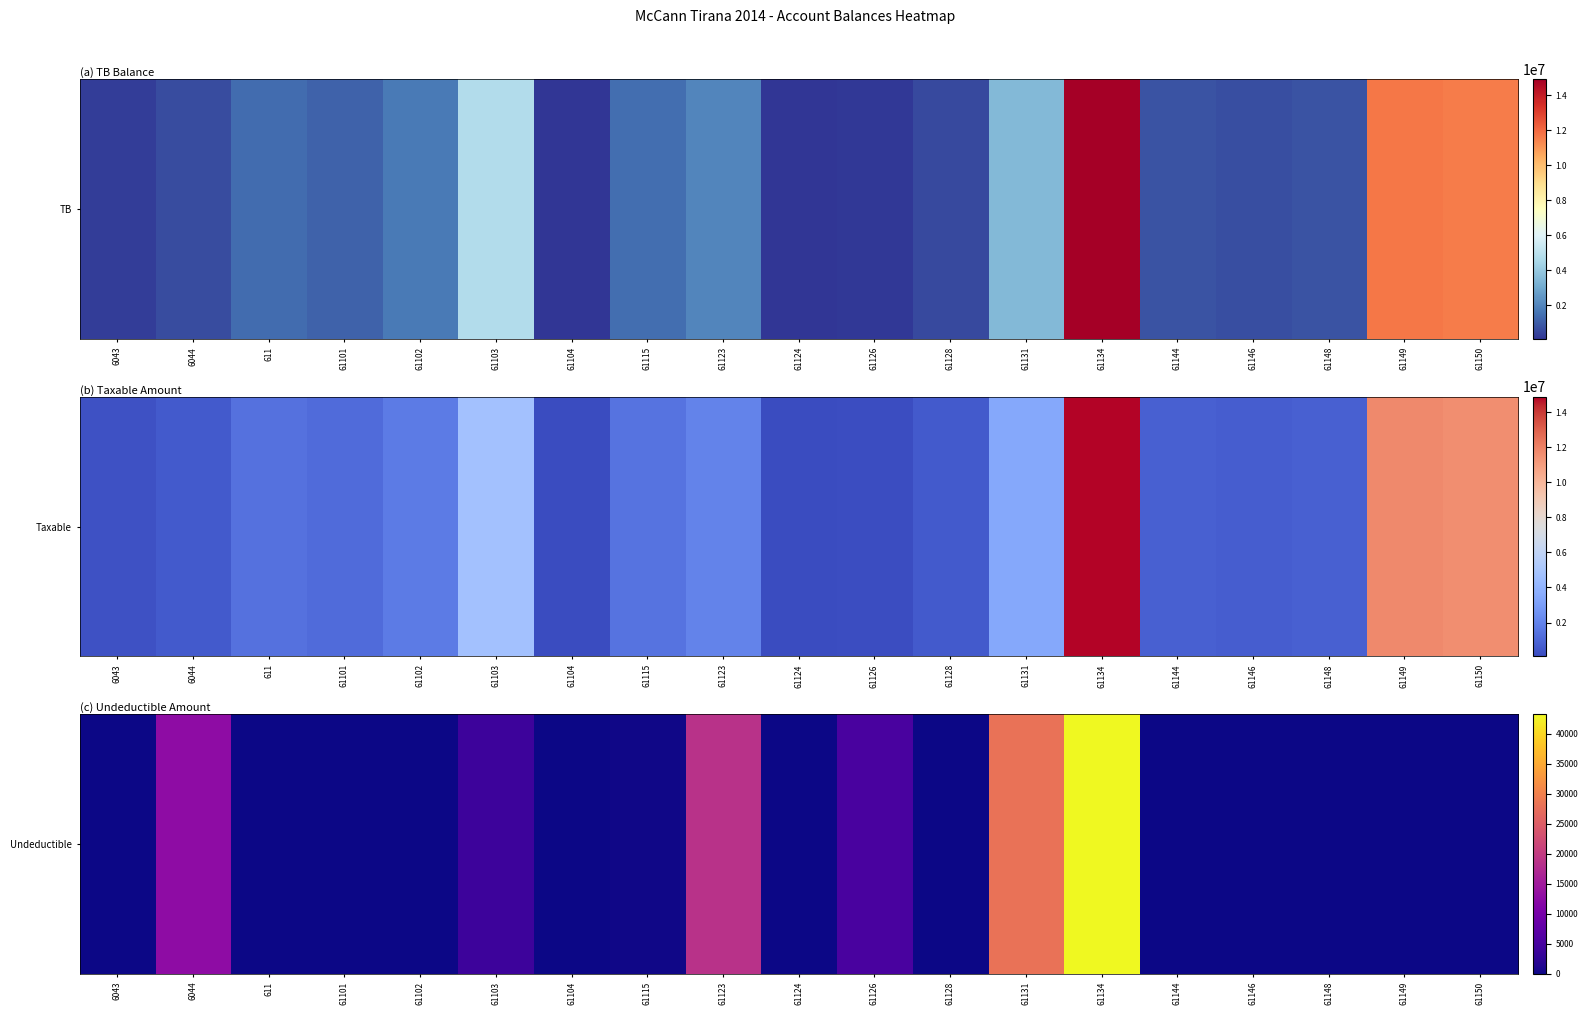

Rank the categories by value from highest to lowest.

61134, 61131, 61123, 6044, 61126, 61103, 61115, 6043, 611, 61101, 61102, 61104, 61124, 61128, 61144, 61146, 61148, 61149, 61150